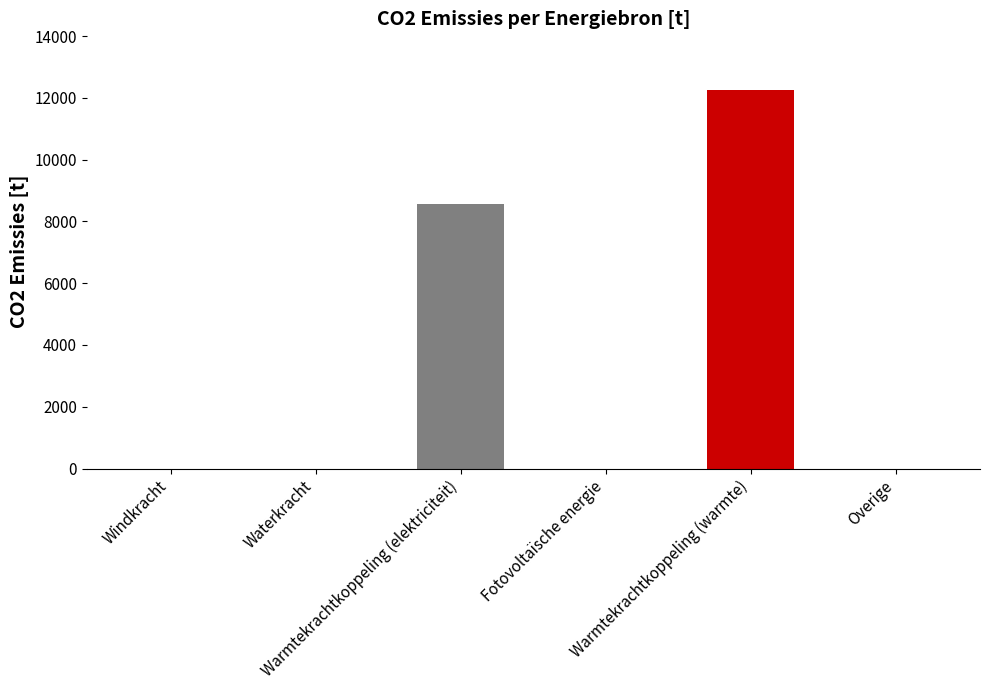

Does the chart contain stacked bars?

No